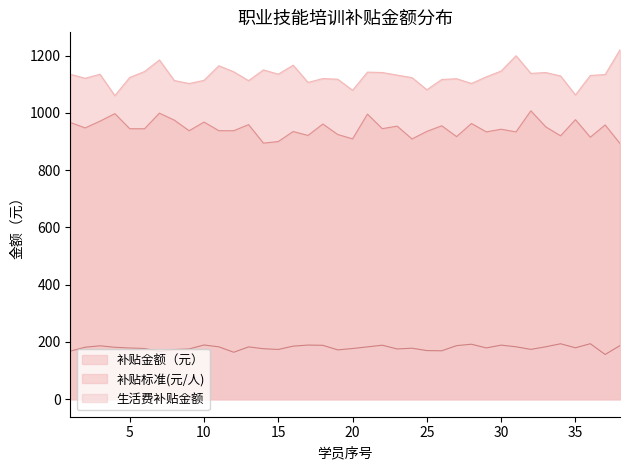

Which series has the largest total across all categories?

补贴金额（元）